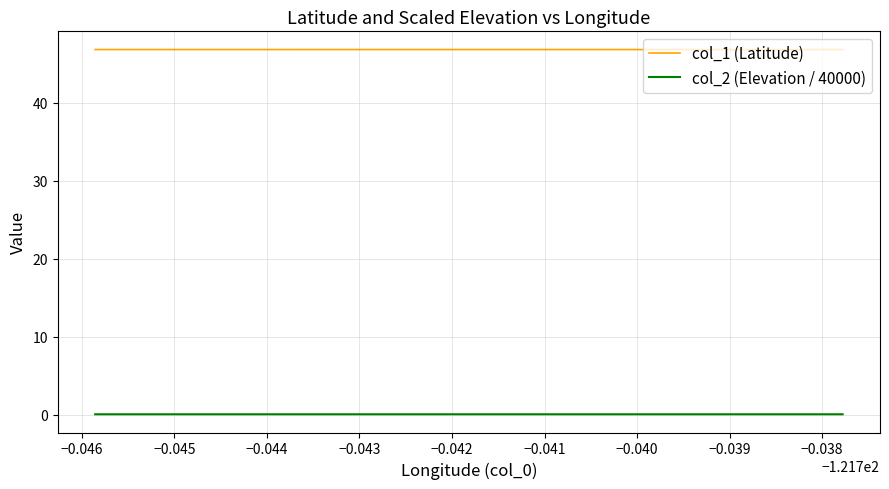

What is the label of the 19th point from the right?

−0.043